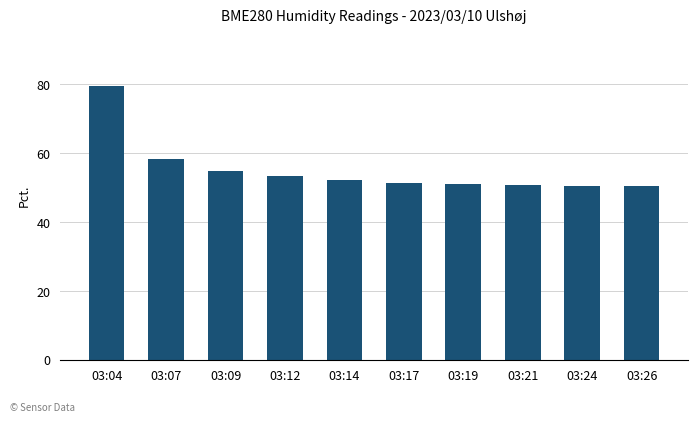

What is the smallest value displayed?

50.3